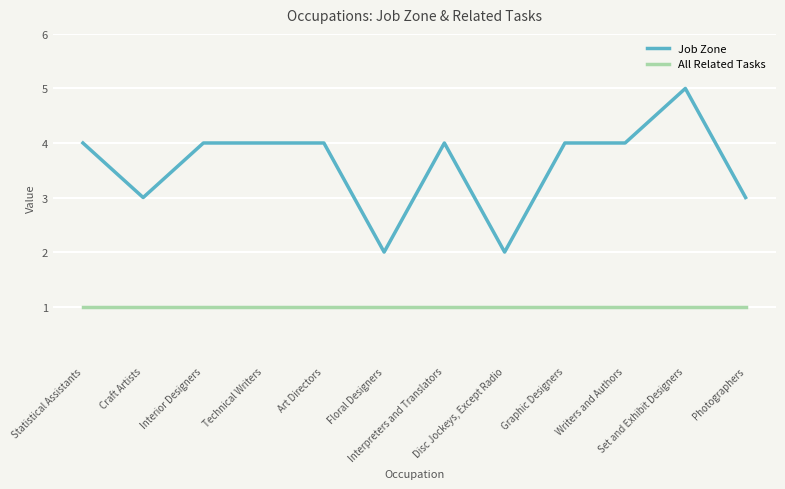

What is the greatest value displayed?

5